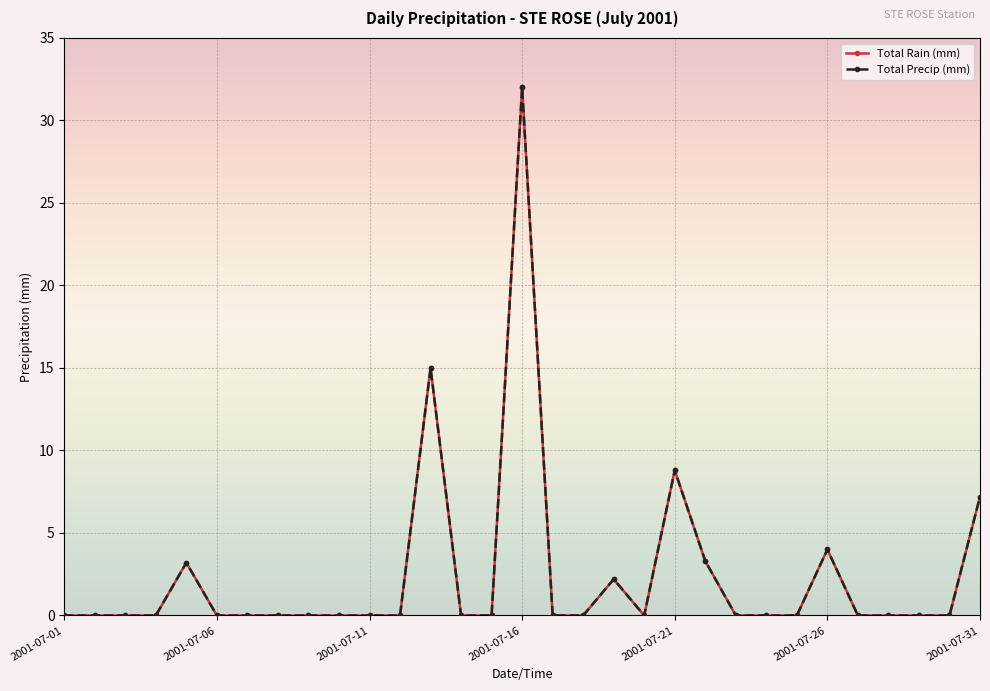

True or false: Total Precip (mm) has more than 2 points higher than both neighbors.

True